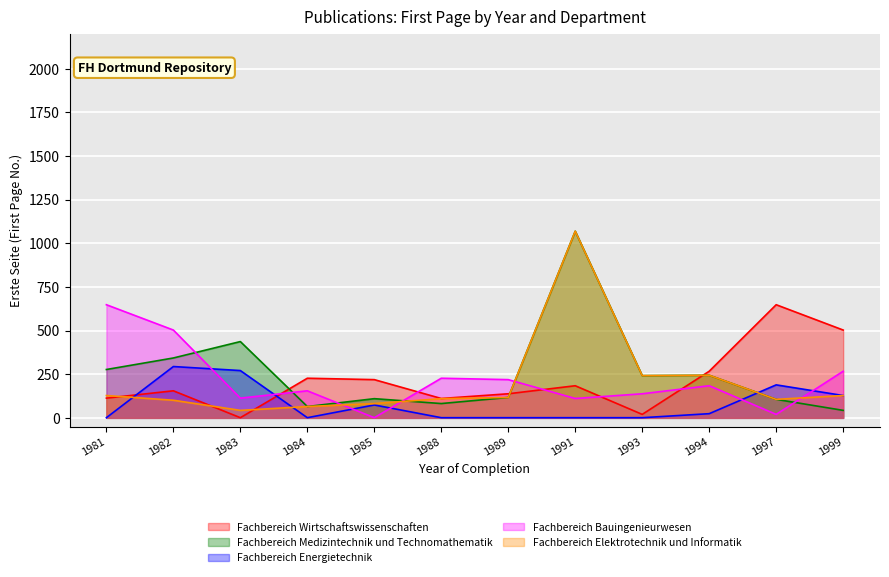

Where does the Fachbereich Medizintechnik und Technomathematik series first go above 242?

1981